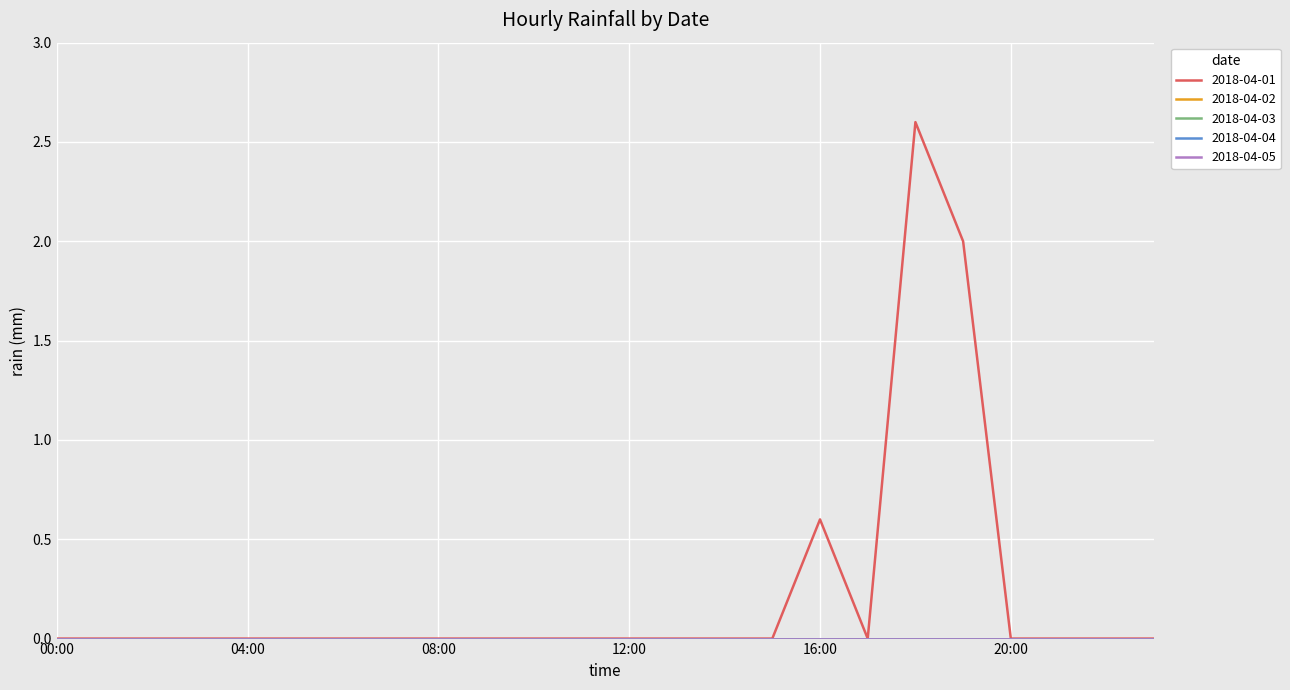

At which label is 2018-04-02 closest to 0?

00:00